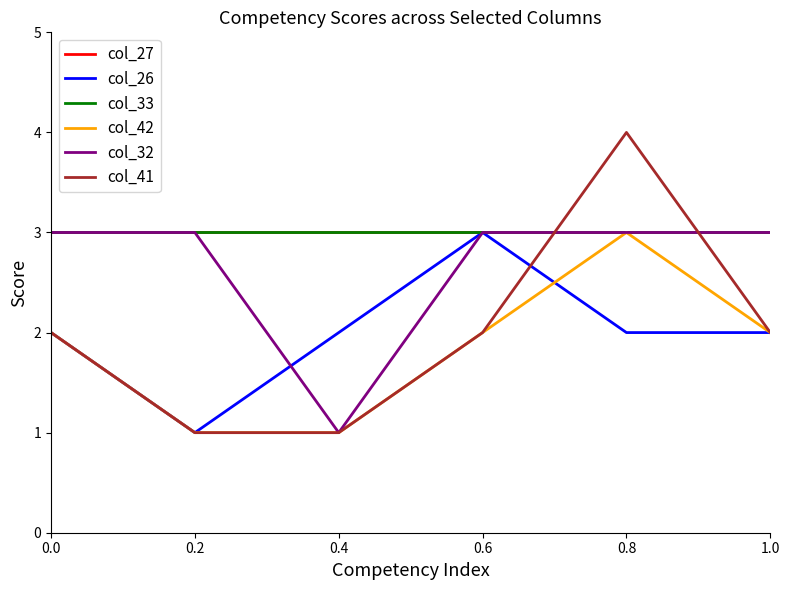

Does the chart display data point markers on the line(s)?

No